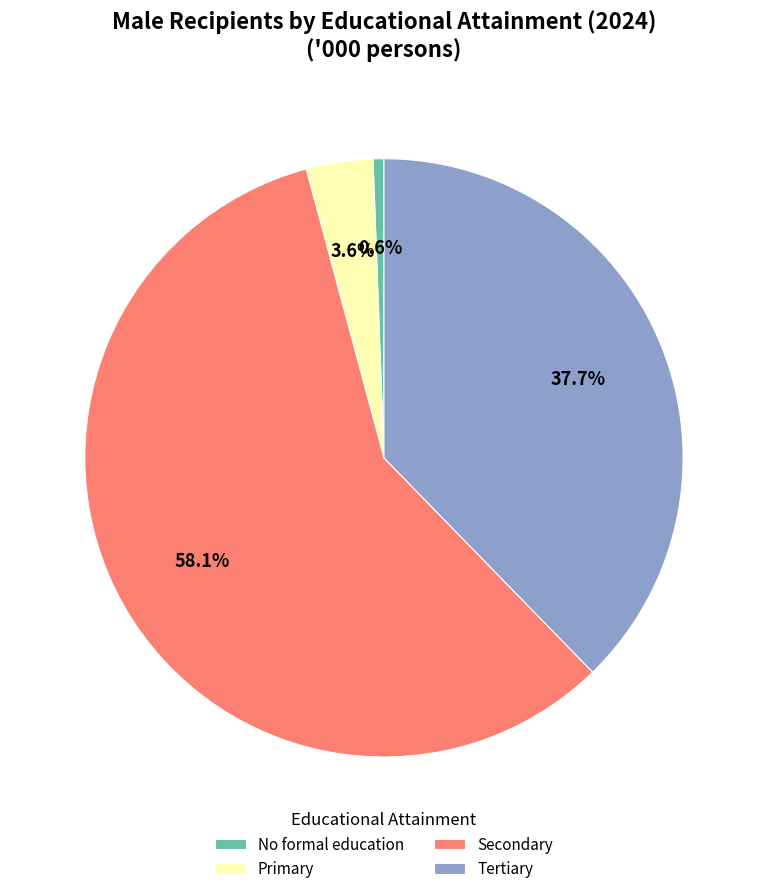

How many segments does this pie chart have?

4